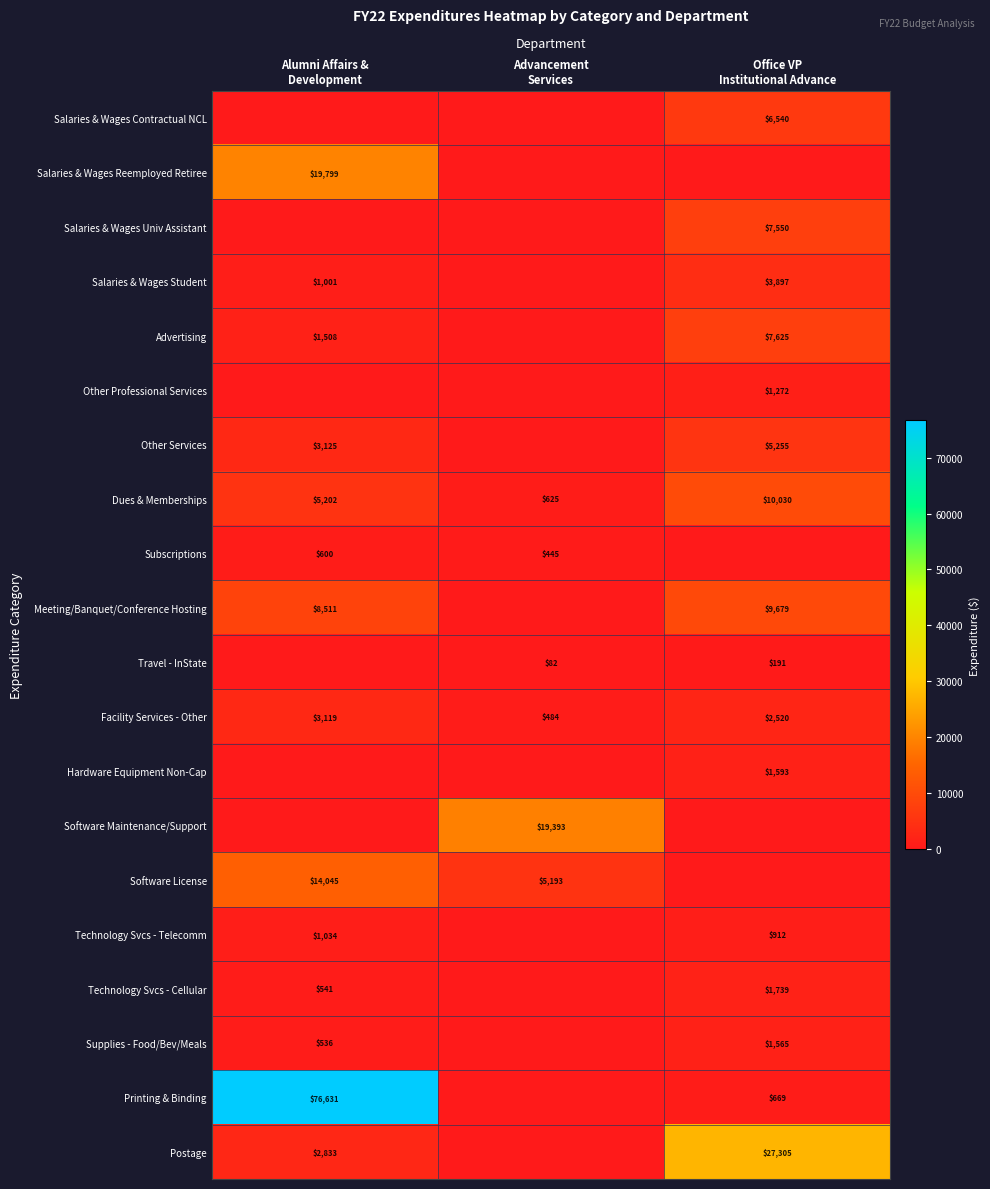

Which series has the largest total across all categories?

Printing & Binding